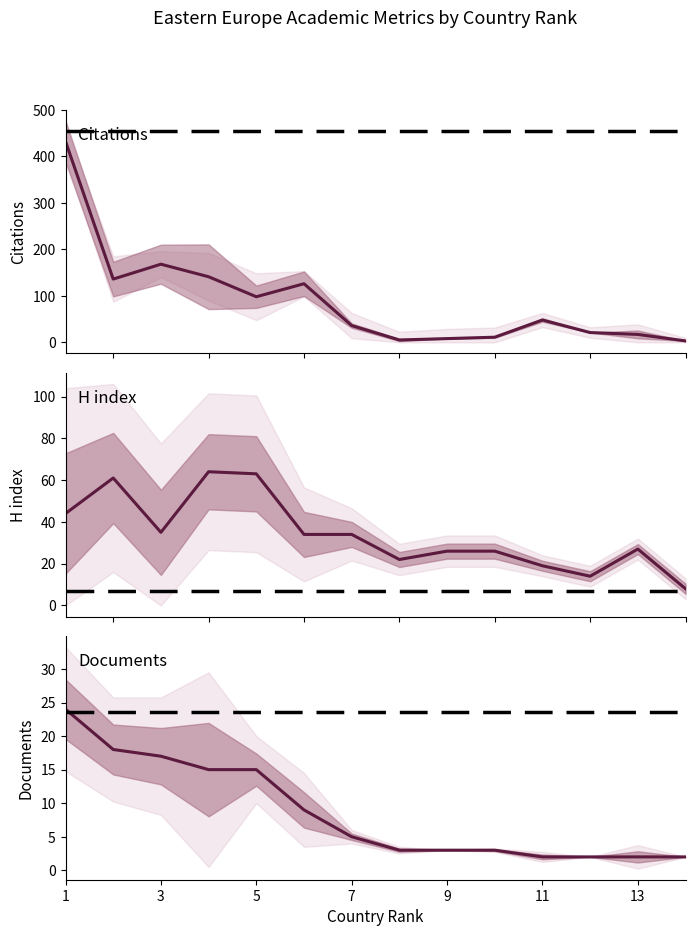

What is the spread (max minus min) of values at 13?

31